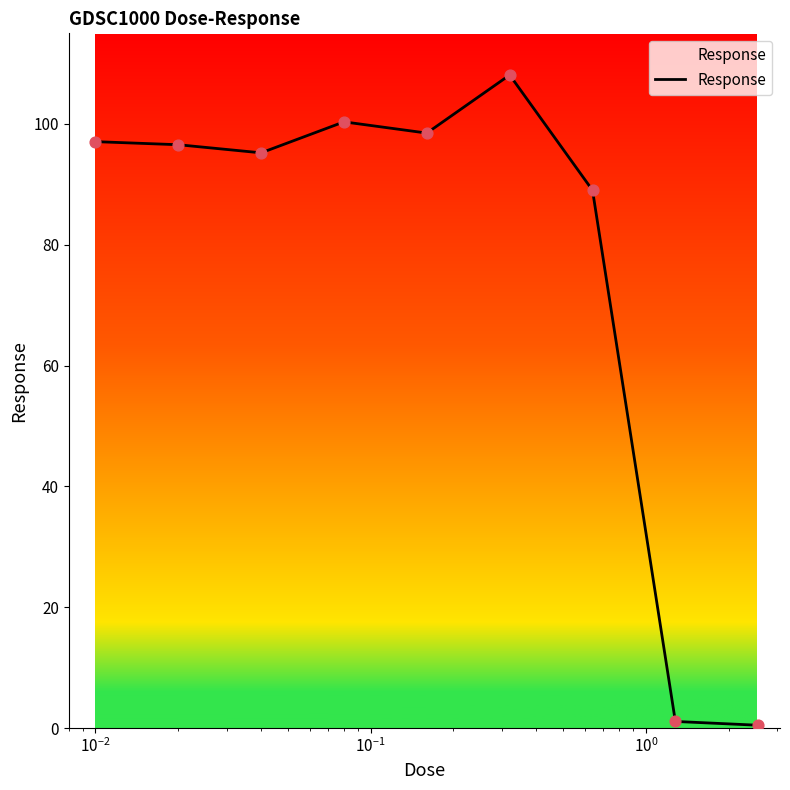

What is the difference between the maximum and minimum values?

107.6